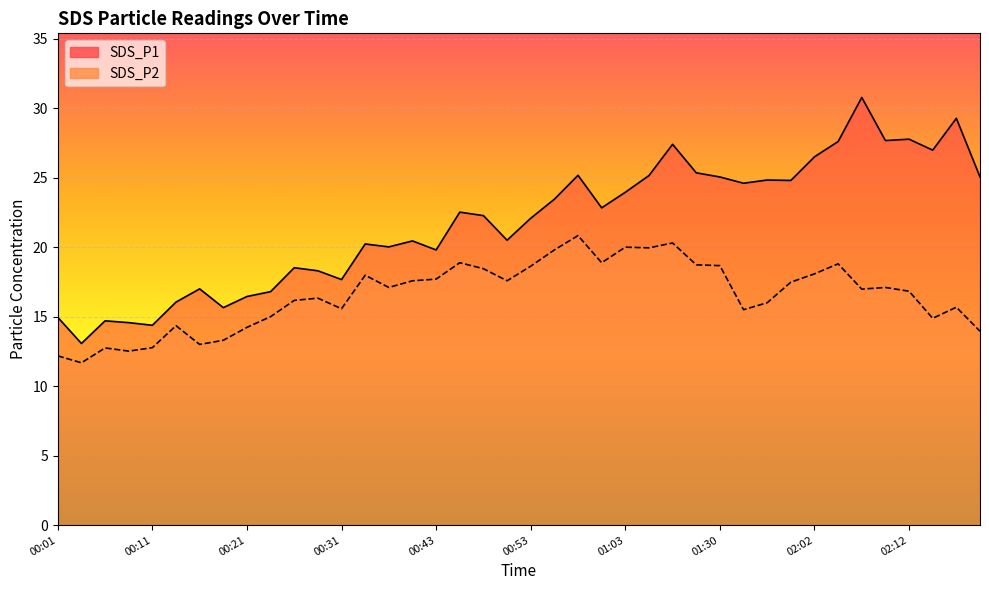

What is the difference between the SDS_P2 values at 02:12 and 00:51?

0.8